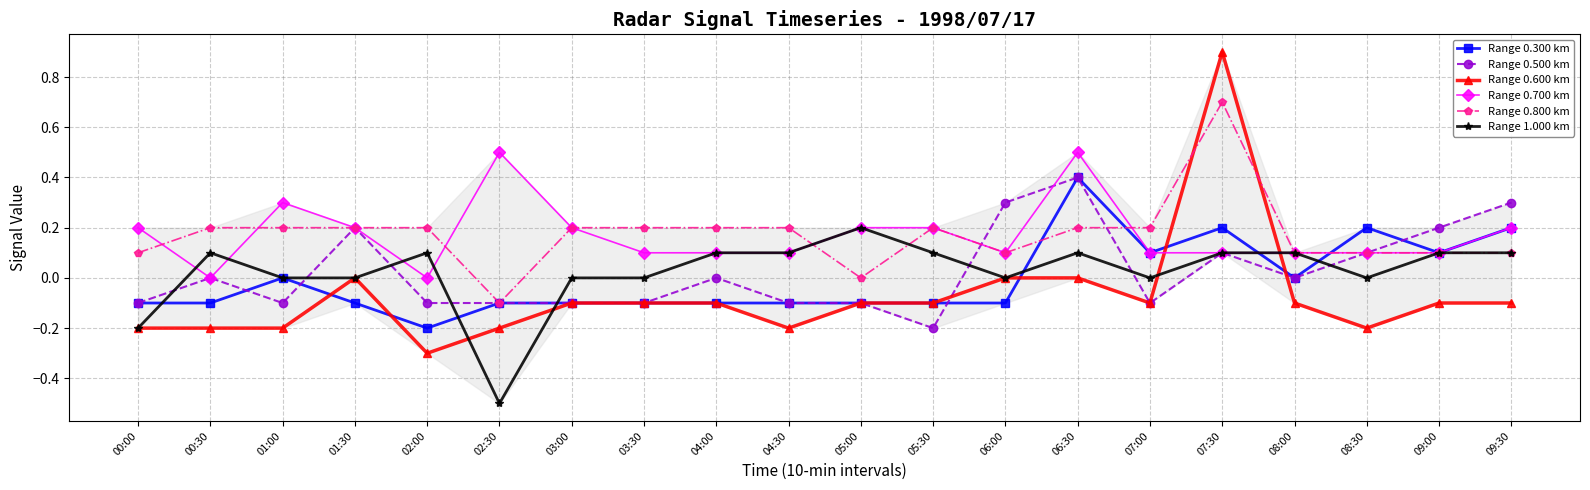

Which series has the widest spread of values?

Range 0.600 km